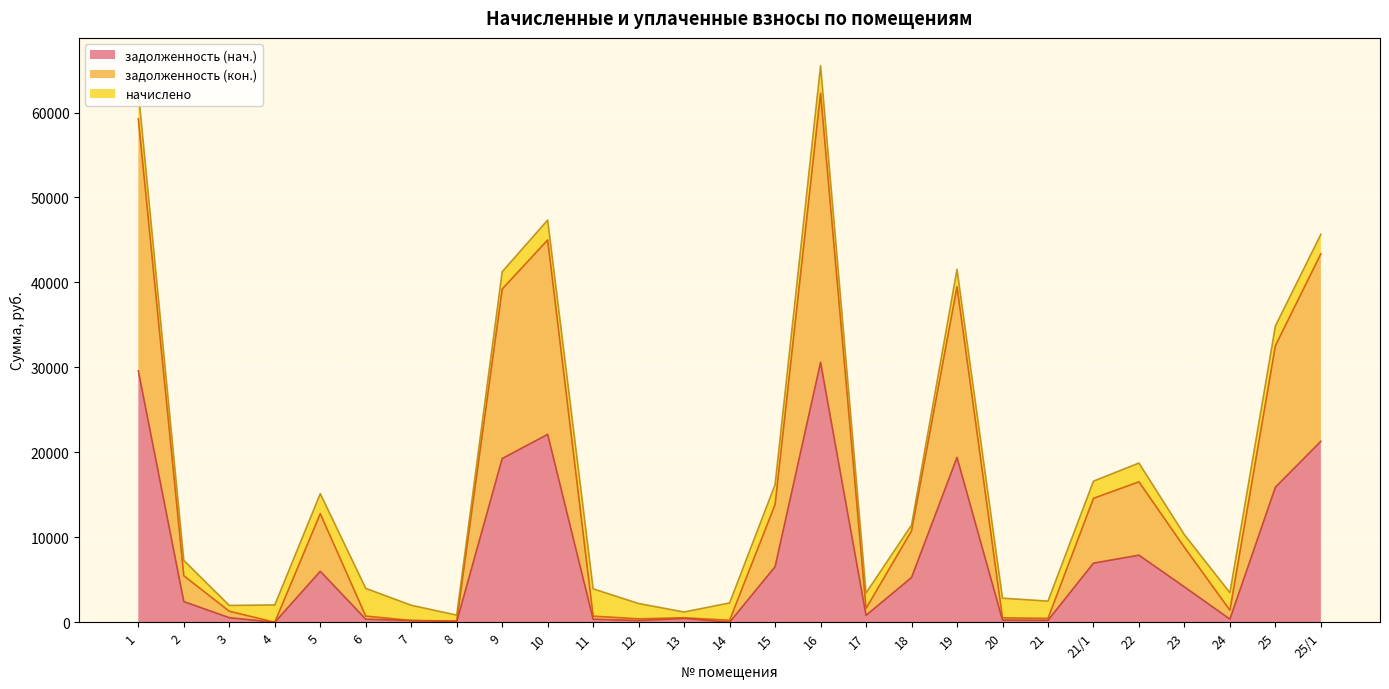

What is the highest value of the задолженность (нач.) series?

30598.7